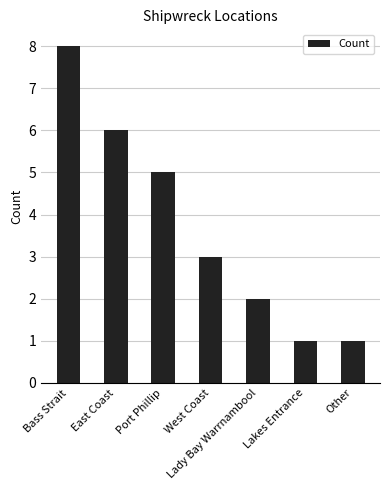

True or false: the data shows 1 at Lakes Entrance.

True